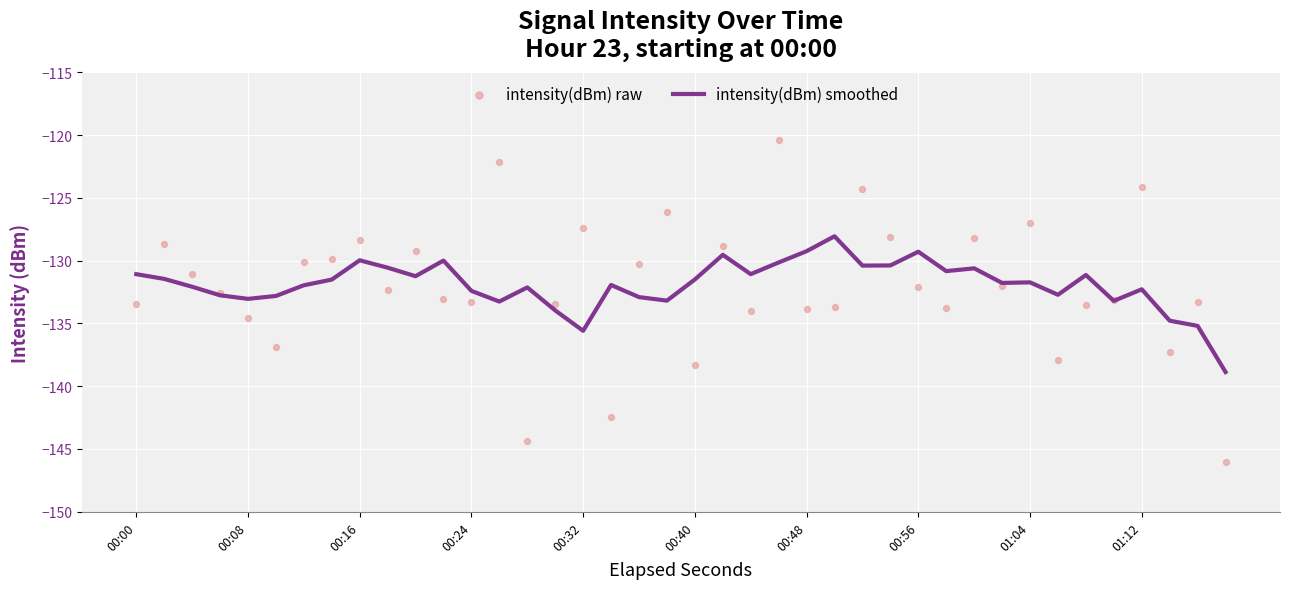

What is the highest value of the intensity(dBm) smoothed series?

-128.1